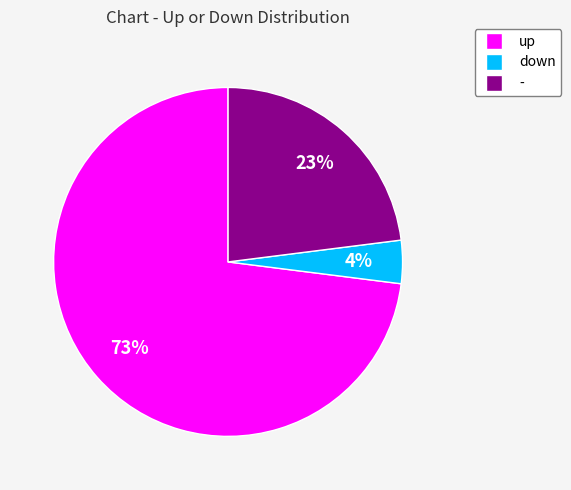

Which category accounts for the majority?

up